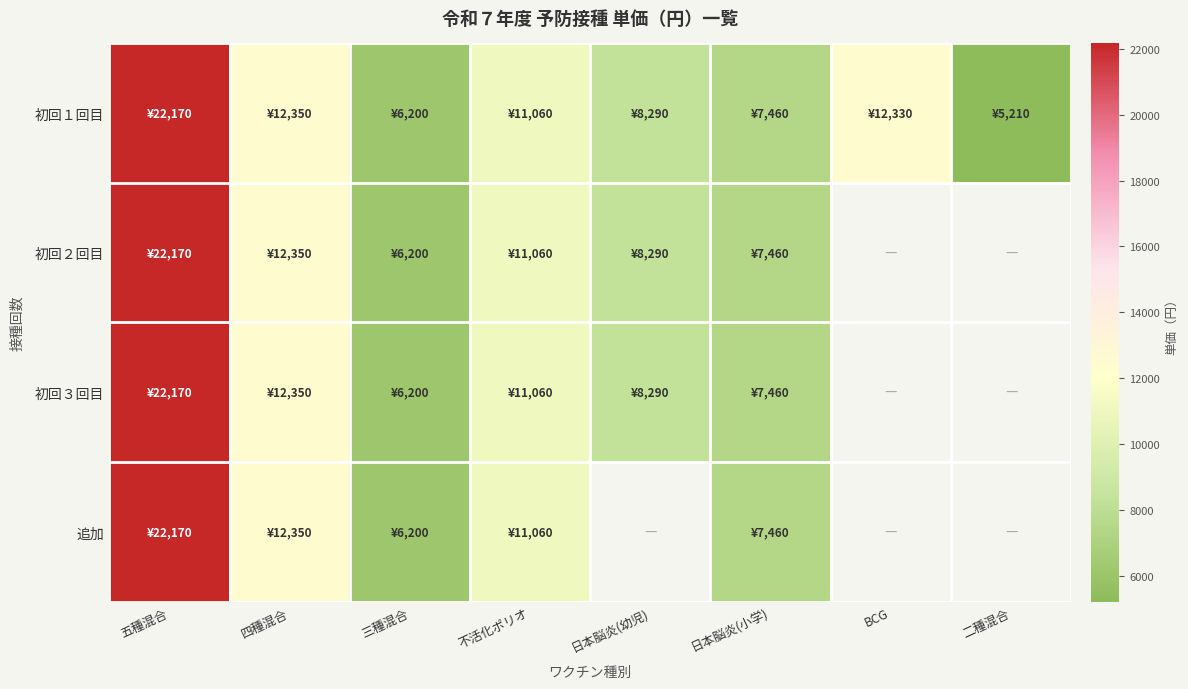

Rank the series at 日本脳炎(幼児) from highest to lowest value.

初回１回目, 初回２回目, 初回３回目, 追加